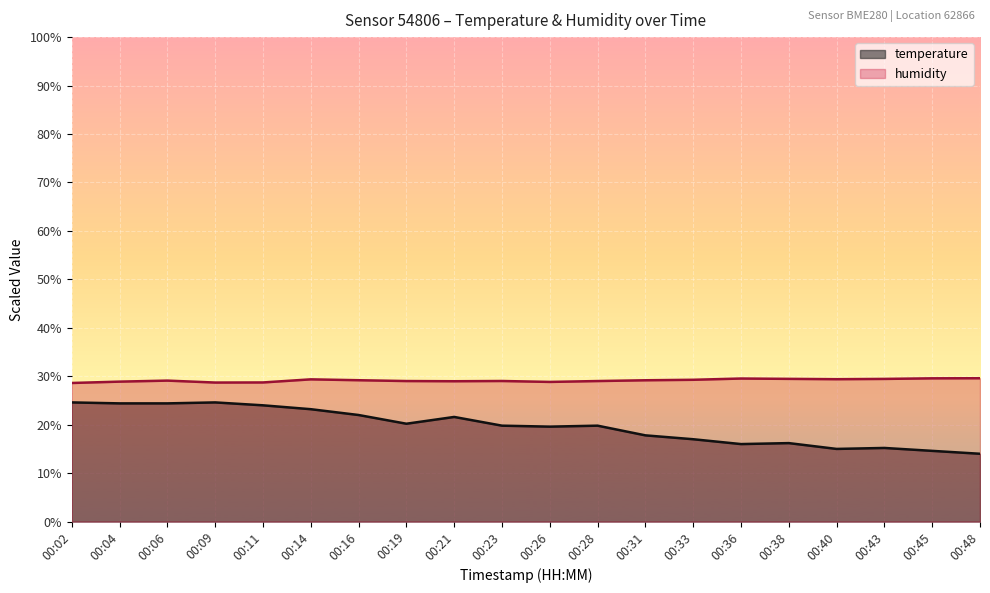

Reading right to left, transcribe all the data shown in this chart.

temperature: 00:48=14.0	00:45=14.6	00:43=15.2	00:40=15.0	00:38=16.2	00:36=16.0	00:33=17.0	00:31=17.8	00:28=19.8	00:26=19.6	00:23=19.8	00:21=21.6	00:19=20.2	00:16=22.0	00:14=23.2	00:11=24.0	00:09=24.6	00:06=24.4	00:04=24.4	00:02=24.6
humidity: 00:48=29.6	00:45=29.6	00:43=29.5	00:40=29.4	00:38=29.5	00:36=29.5	00:33=29.3	00:31=29.2	00:28=29.0	00:26=28.8	00:23=29.0	00:21=29.0	00:19=29.0	00:16=29.2	00:14=29.4	00:11=28.7	00:09=28.7	00:06=29.1	00:04=28.9	00:02=28.6